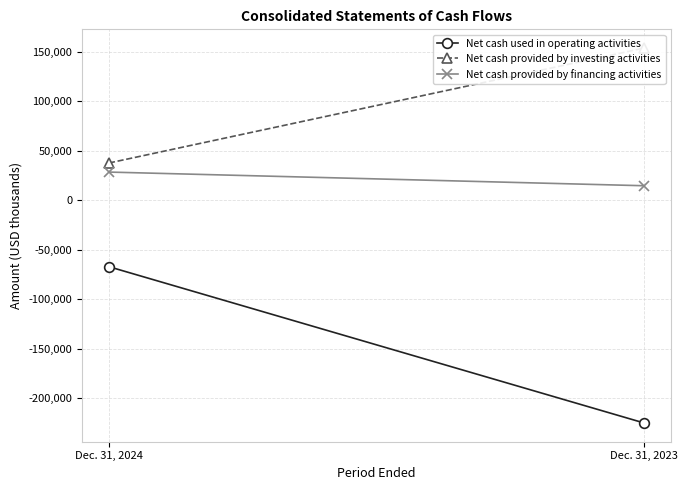

What is the value of the Net cash used in operating activities point at the 2nd from the left?

-224842